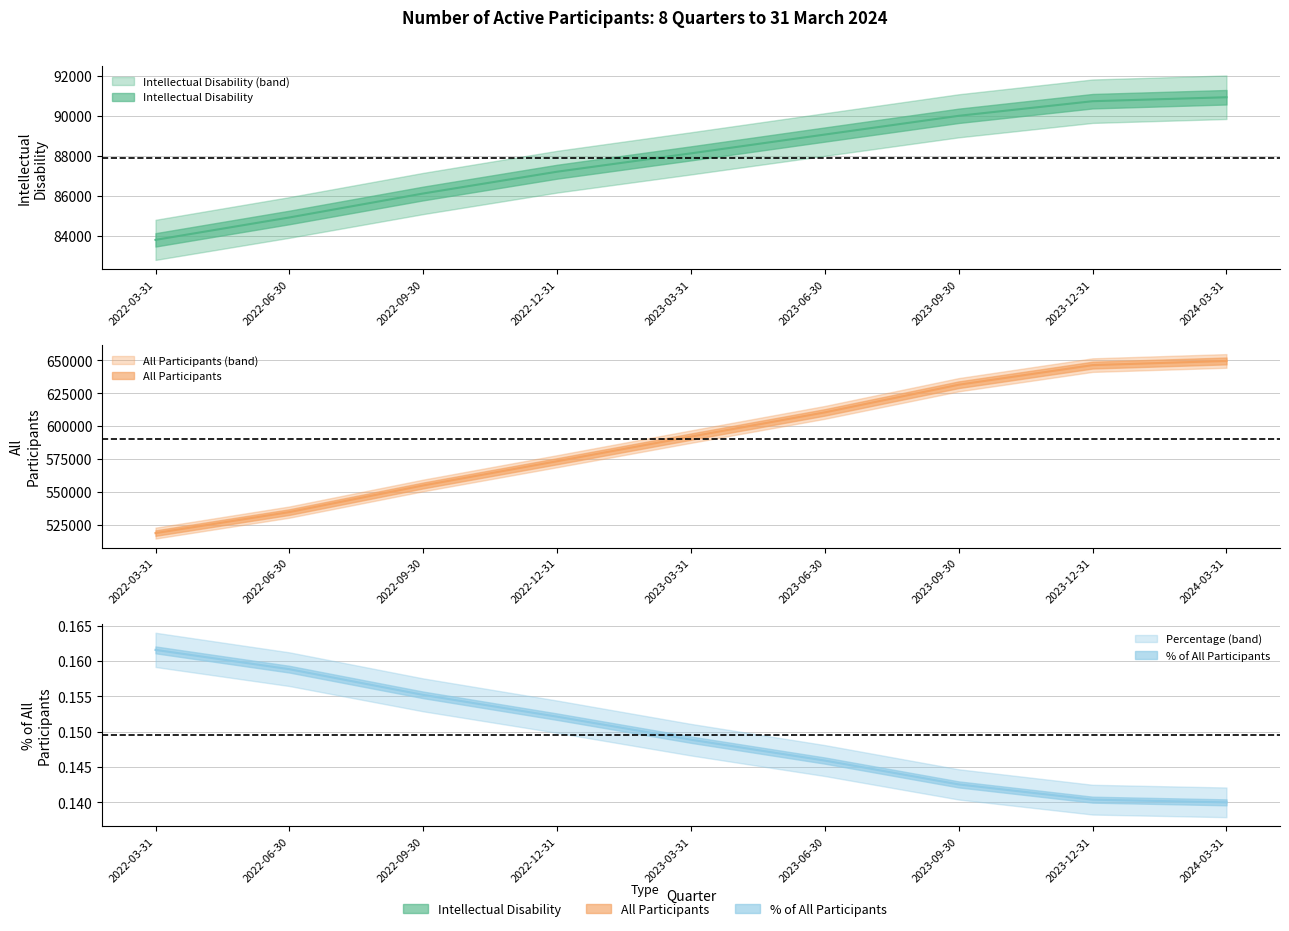

What is the difference between the maximum and minimum values in the intellectual_disability series?

7150.0